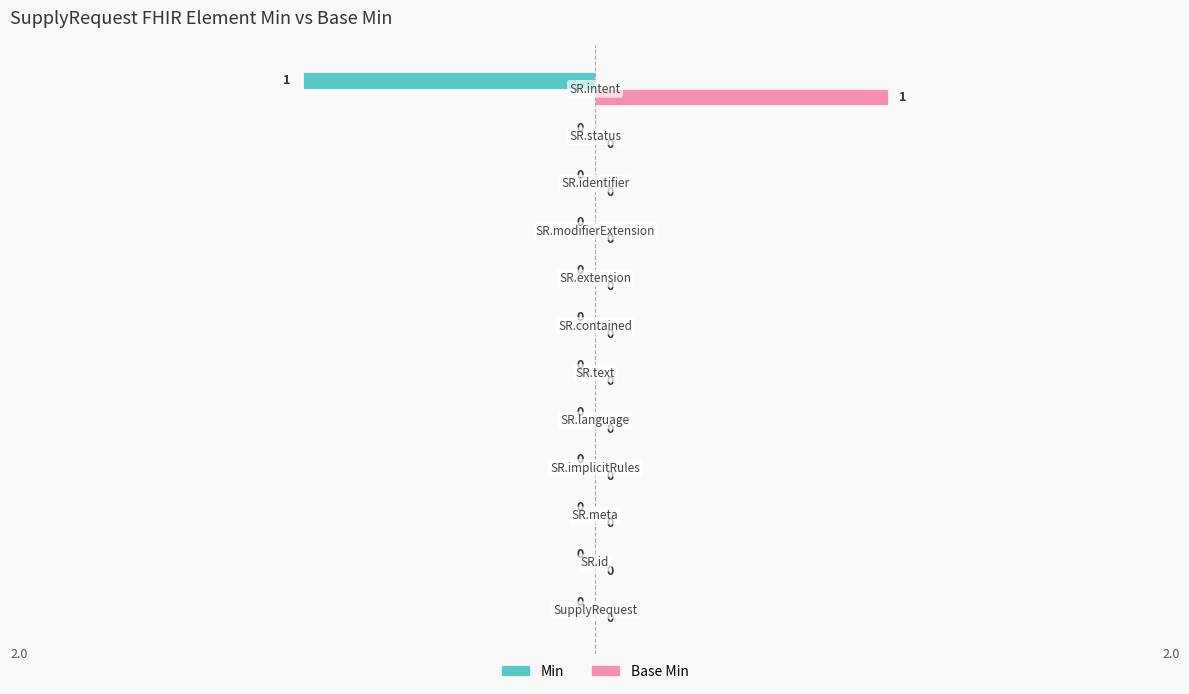

How many Min values are between 0 and 1?

11